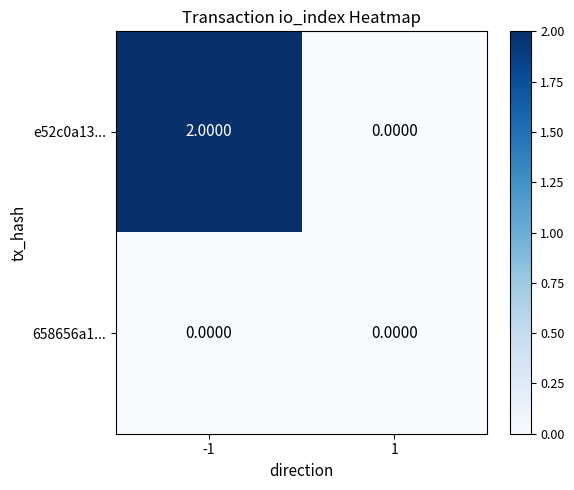

Which series has the largest total across all categories?

e52c0a13...